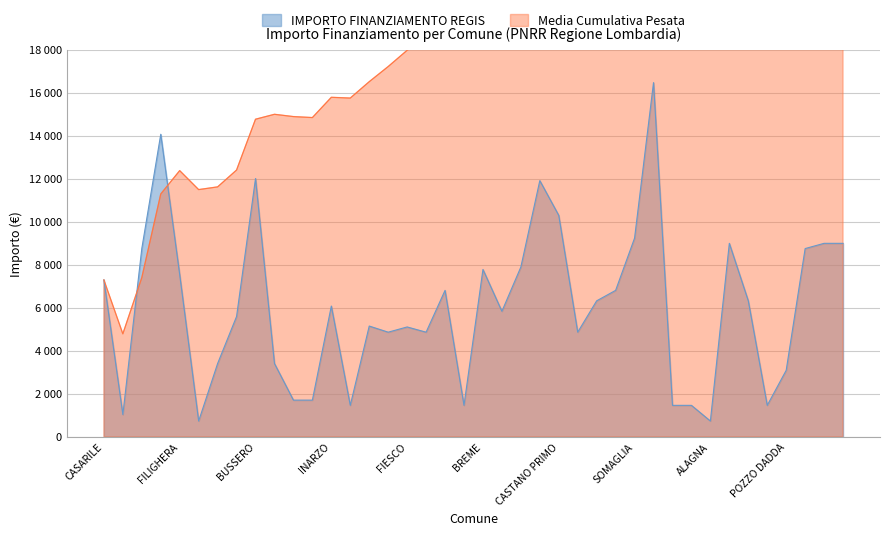

Reading left to right, transcribe all the data shown in this chart.

CASARILE=7290	VILLONGO=1029	GORNO=8748	VILLA CORTESE=14063	FILIGHERA=7533	ZECCONE=729	BRENNA=3402	PAGNONA=5589	BUSSERO=12005	SANGIANO=3402	CASALE CREMASCO-VIDOLASCO=1701	CASALMORANO=1701	INARZO=6075	SAN GIACOMO DELLE SEGNATE=1458	OFFANENGO=5145	VISTARINO=4860	FIESCO=5103	MASLIANICO=4860	CETO=6804	QUINTANO=1458	BREME=7776	LODI VECCHIO=5831	GAGGIANO=7889	VILLANOVA DARDENGHI=11907	CASTANO PRIMO=10290	PORLEZZA=4860	TELGATE=6318	PORTO VALTRAVAGLIA=6804	SOMAGLIA=9234	MELZO=16464	TROVO=1458	SOMMO=1458	ALAGNA=729	CODEVILLA=8991	CLAINO CON OSTENO=6318	SECUGNAGO=1458	POZZO DADDA=3087	MILZANO=8748	BORDOLANO=8991	GABBIONETA BINANUOVA=8991